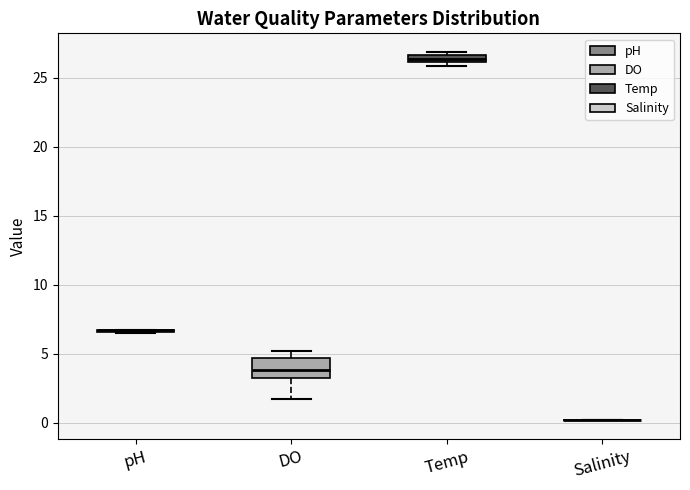

Where is the lower edge of the box for Temp on the y-axis? The values are not printed on the chart, so give them approximately, as read against the axis.

26.0